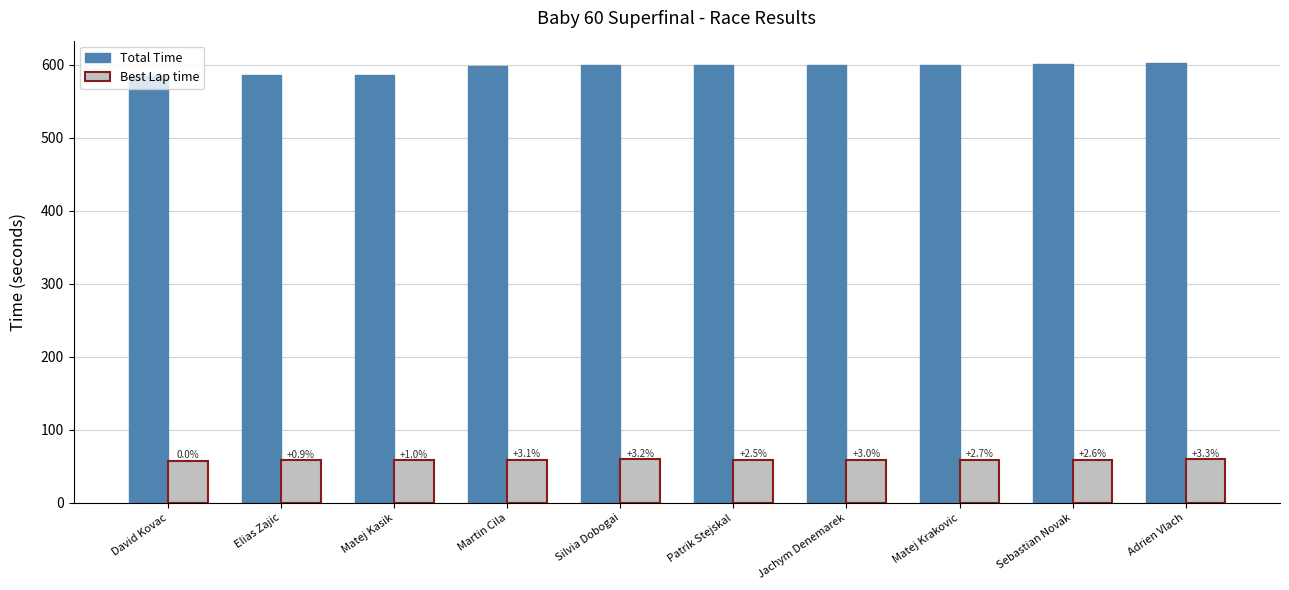

What is the average value of the Best Lap time series?

58.8